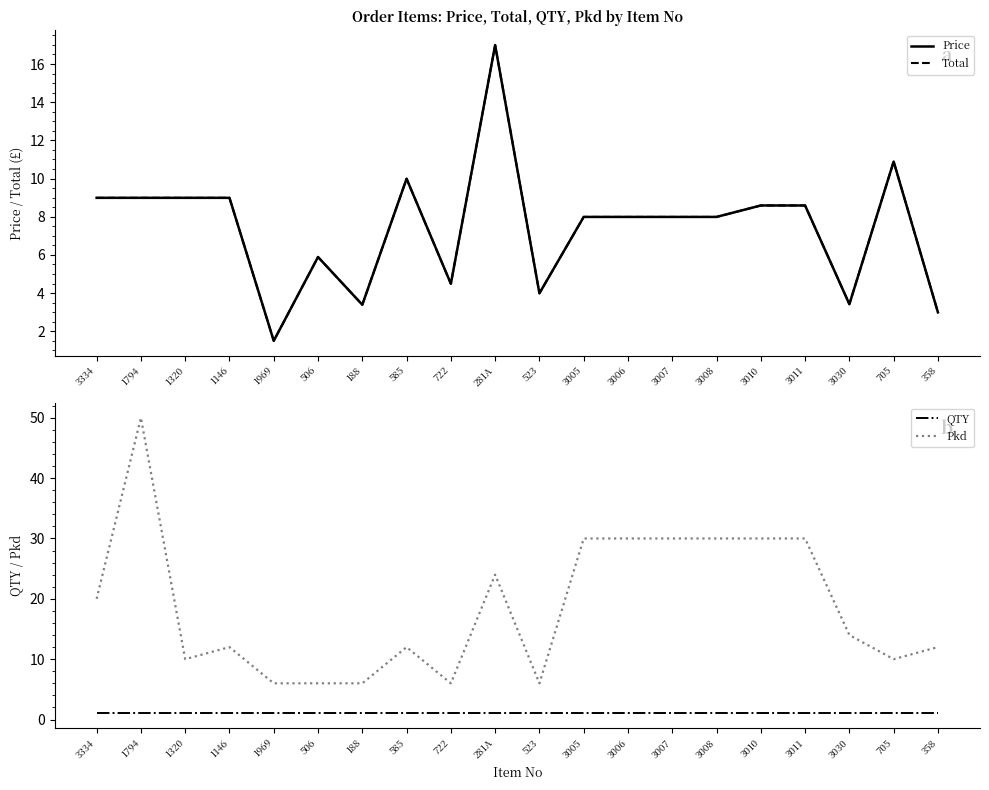

Which series changed the most between 1969 and 523?

Price